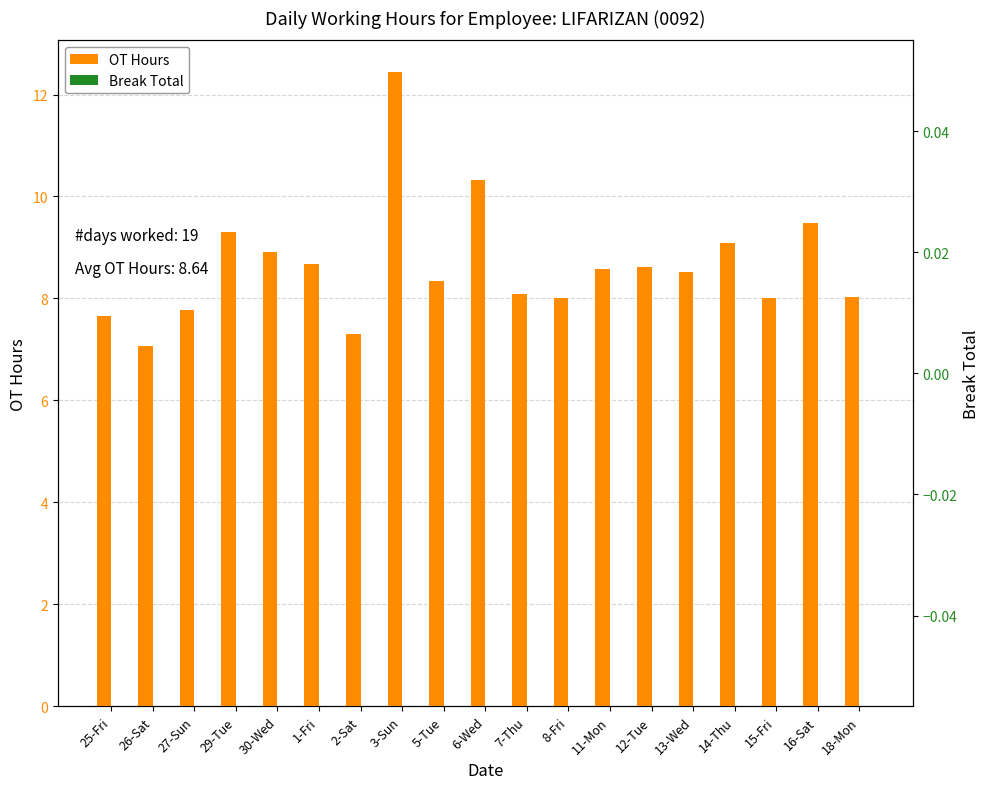

Reading left to right, what are all the values shown in this chart?

OT Hours: 25-Fri=7.7	26-Sat=7.1	27-Sun=7.8	29-Tue=9.3	30-Wed=8.9	1-Fri=8.7	2-Sat=7.3	3-Sun=12.4	5-Tue=8.3	6-Wed=10.3	7-Thu=8.1	8-Fri=8.0	11-Mon=8.6	12-Tue=8.6	13-Wed=8.5	14-Thu=9.1	15-Fri=8.0	16-Sat=9.5	18-Mon=8.0
Break Total: 25-Fri=0.0	26-Sat=0.0	27-Sun=0.0	29-Tue=0.0	30-Wed=0.0	1-Fri=0.0	2-Sat=0.0	3-Sun=0.0	5-Tue=0.0	6-Wed=0.0	7-Thu=0.0	8-Fri=0.0	11-Mon=0.0	12-Tue=0.0	13-Wed=0.0	14-Thu=0.0	15-Fri=0.0	16-Sat=0.0	18-Mon=0.0